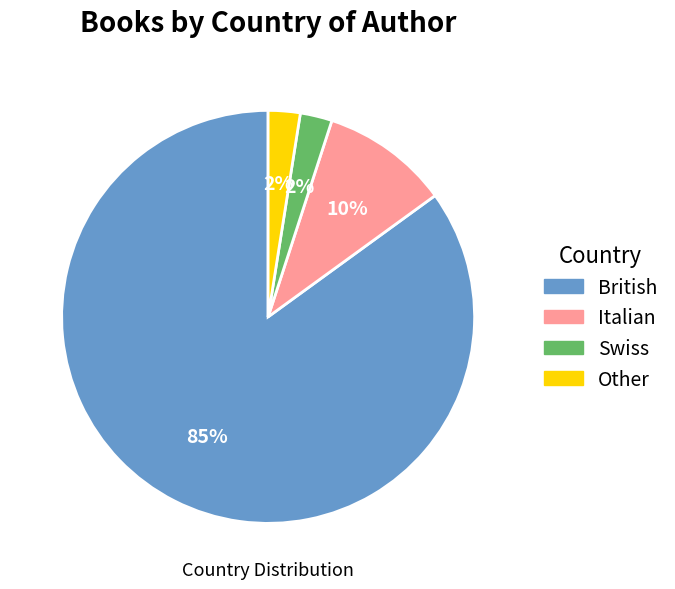

Does any single category account for the majority?

Yes